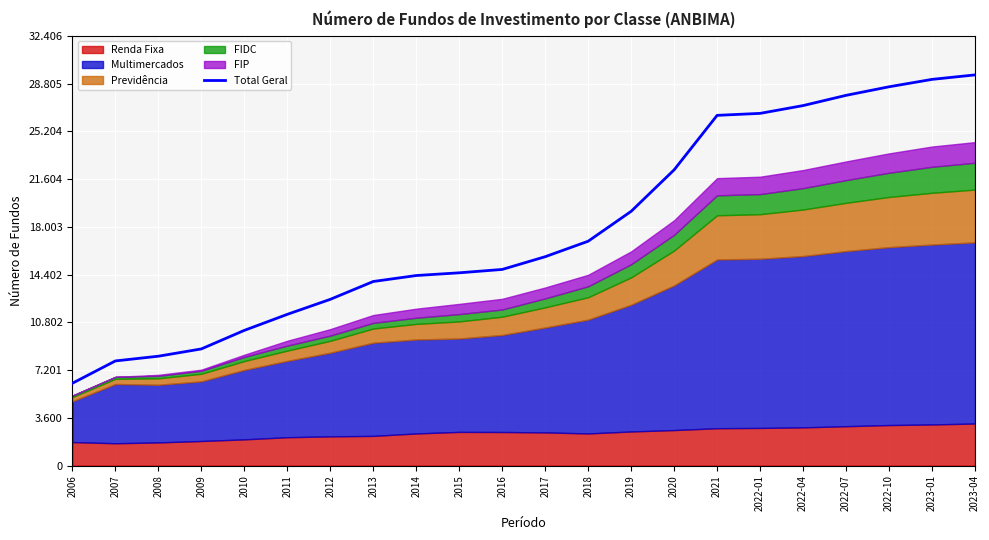

How many values are below 15751?

11